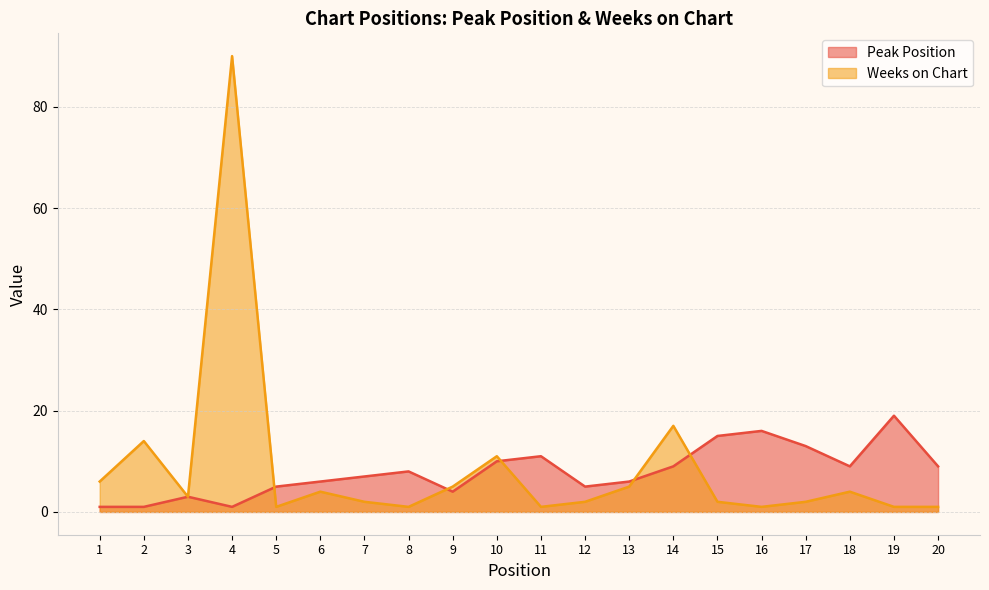

Reading right to left, transcribe all the data shown in this chart.

Peak Position: 20=9	19=19	18=9	17=13	16=16	15=15	14=9	13=6	12=5	11=11	10=10	9=4	8=8	7=7	6=6	5=5	4=1	3=3	2=1	1=1
Weeks on Chart: 20=1	19=1	18=4	17=2	16=1	15=2	14=17	13=5	12=2	11=1	10=11	9=5	8=1	7=2	6=4	5=1	4=90	3=3	2=14	1=6